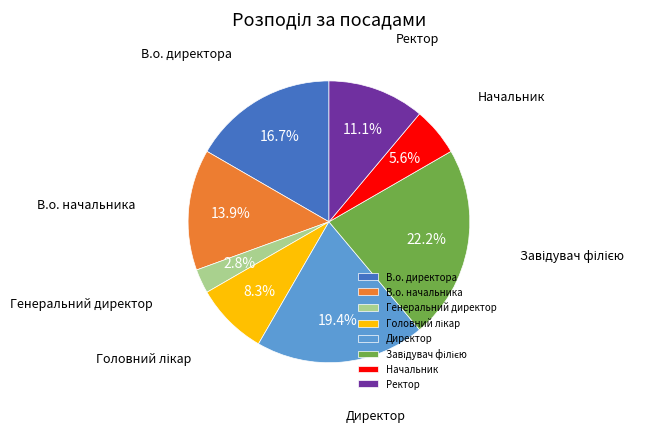

What percentage is the В.о. директора slice, to the nearest percent?

17%